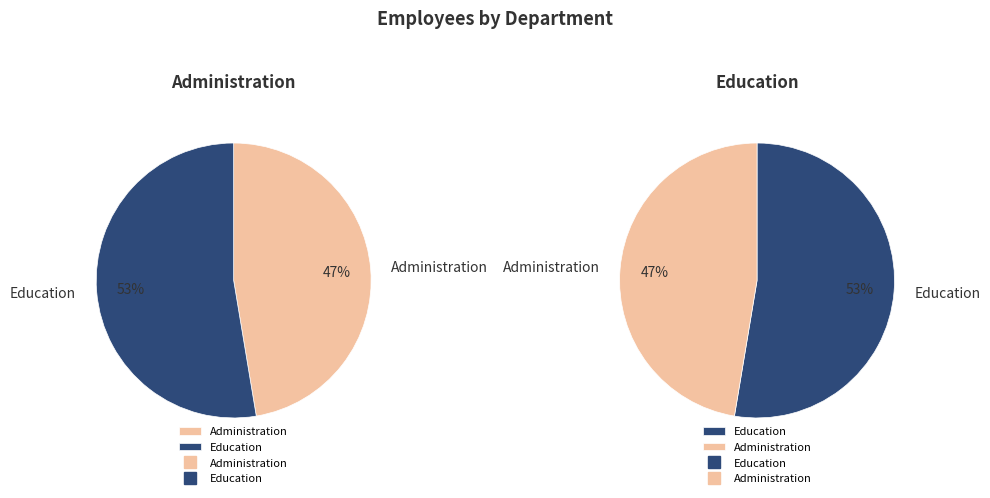

Does Administration represent more than half of the total?

No